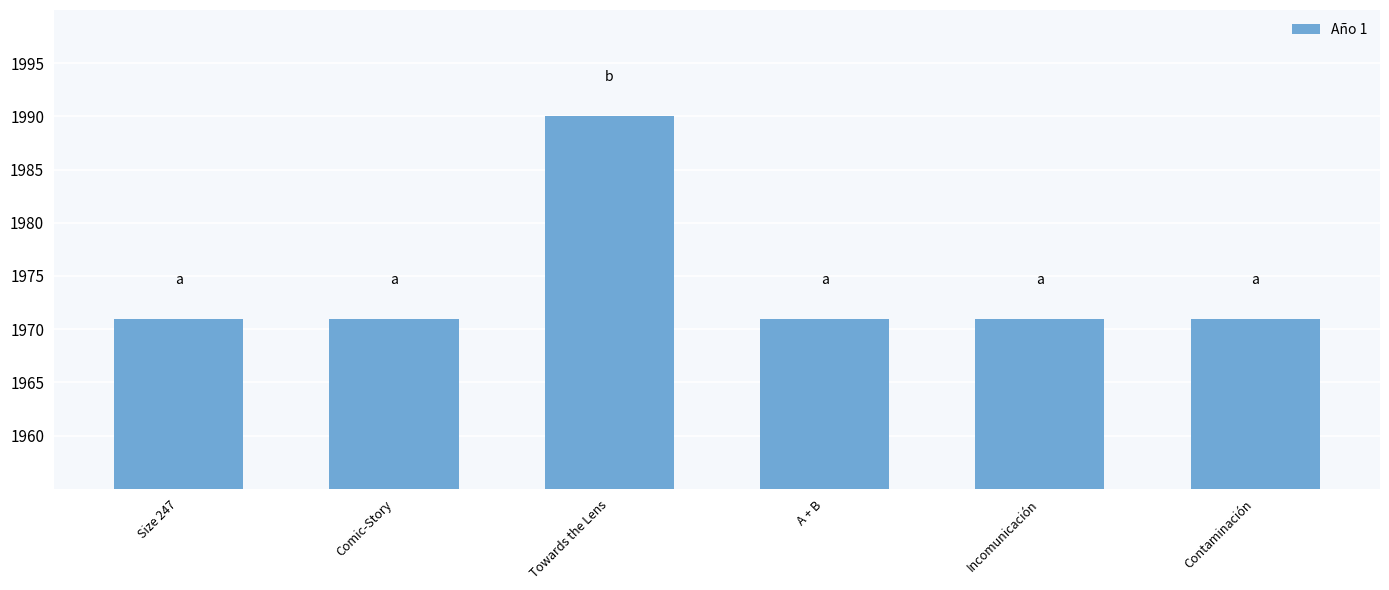

How many bars are there in total?

6